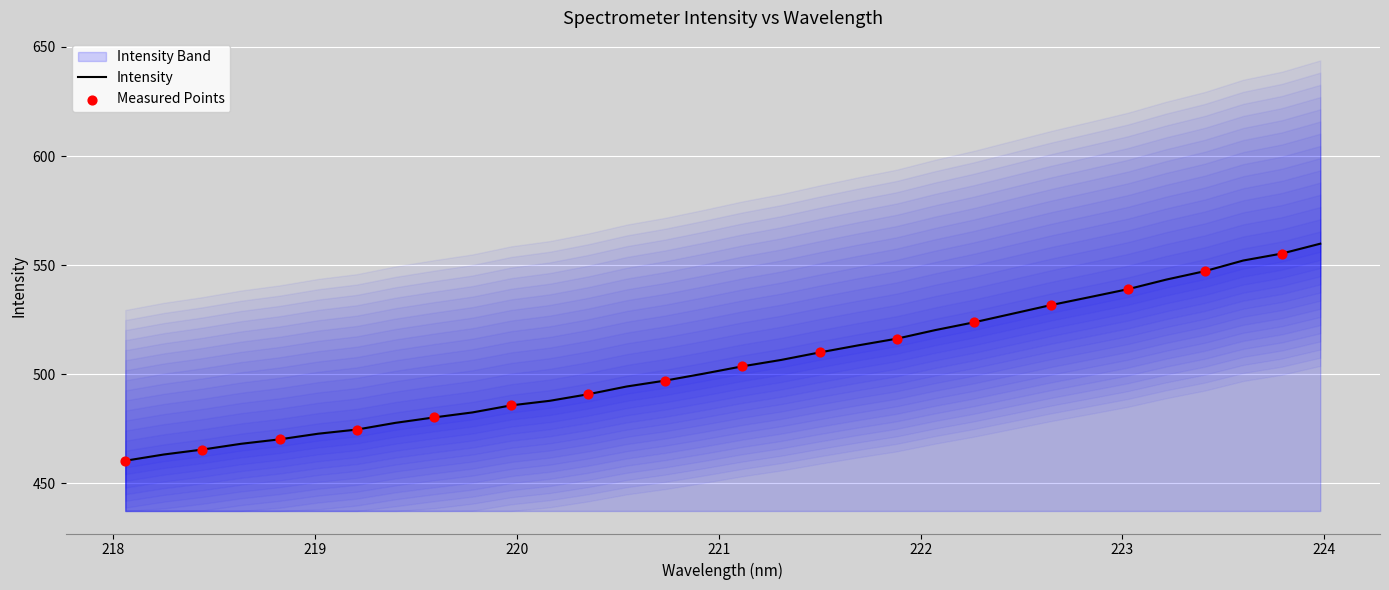

What is the maximum value for Intensity?

559.9